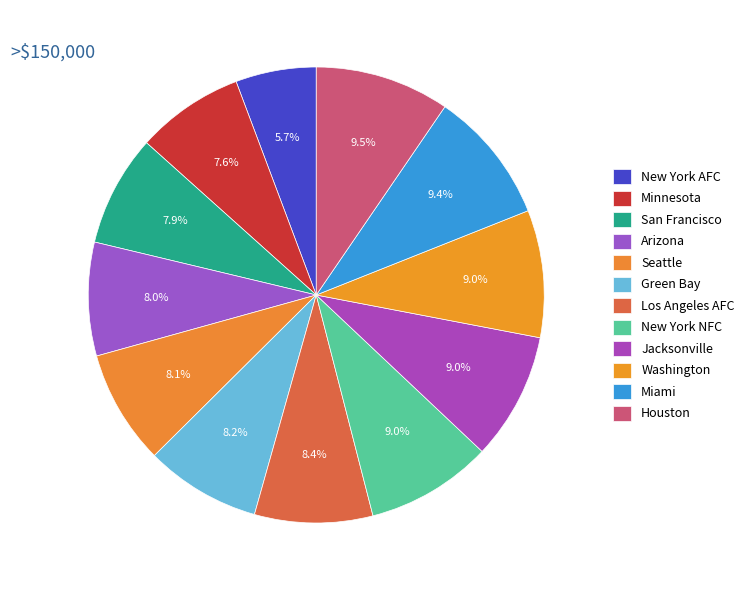

The New York AFC slice represents 6% of the pie. True or false?

True